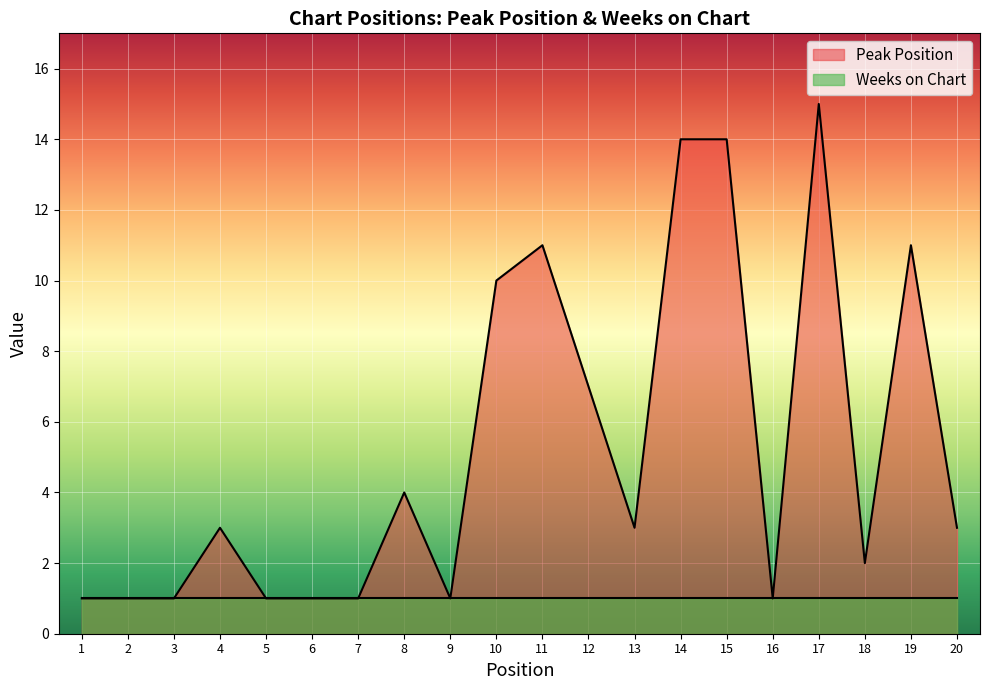

What is the maximum value shown in the chart?

15